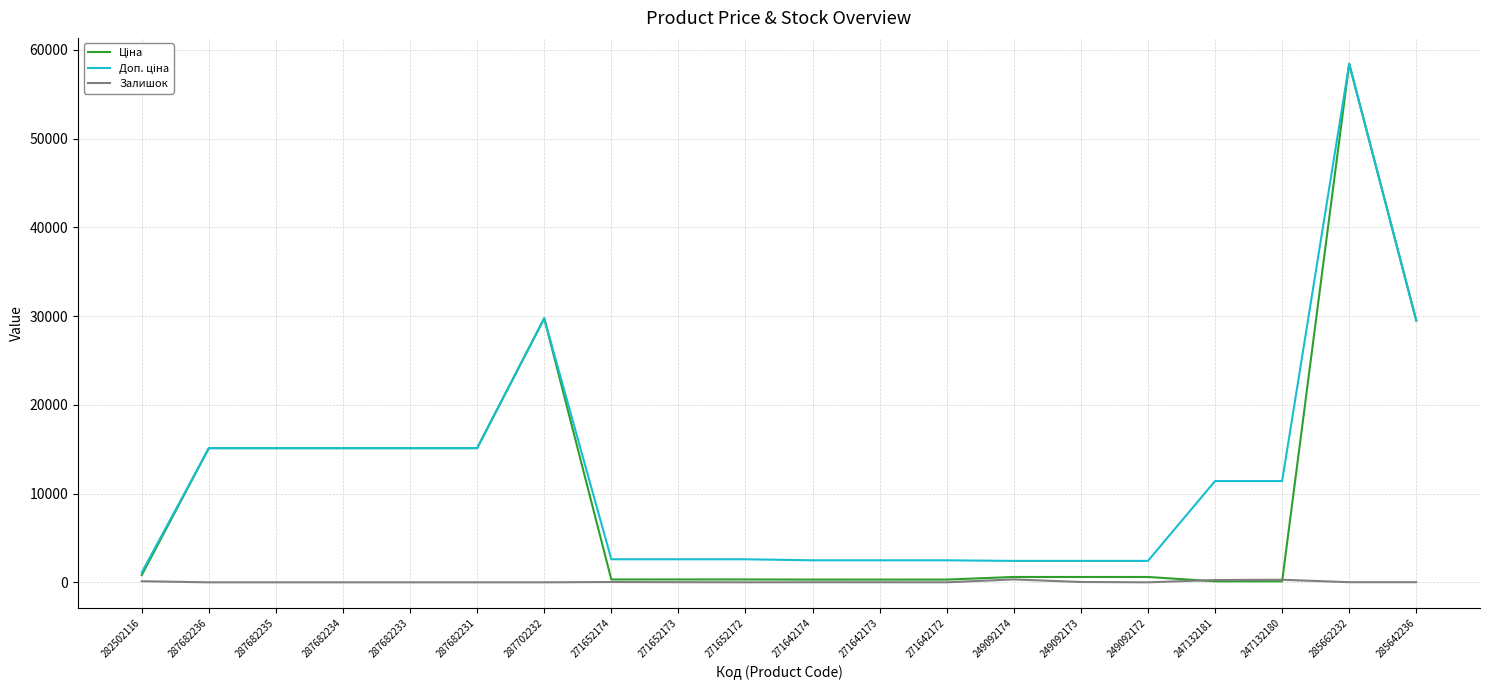

At which category is the sum across all series the highest?

285662232